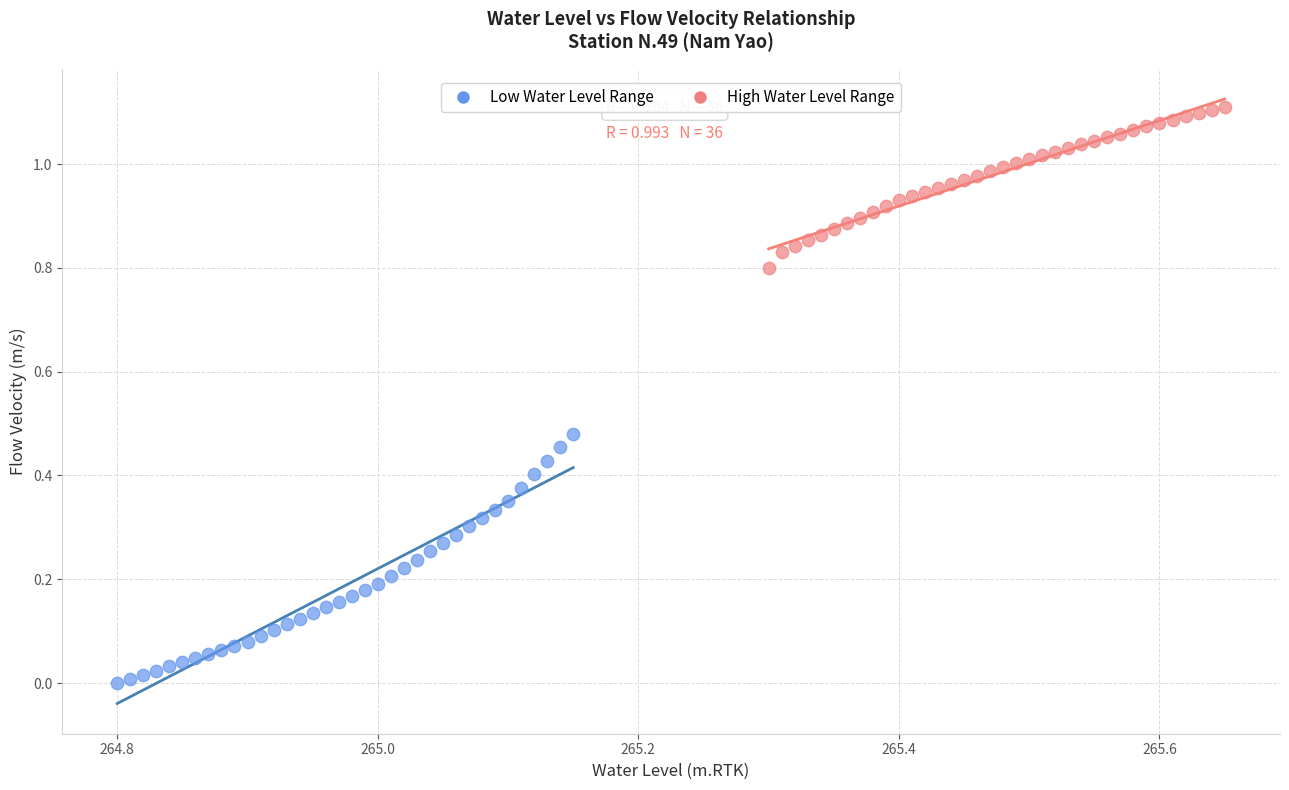

What are all the series names shown in the legend?

Low Water Level Range, High Water Level Range